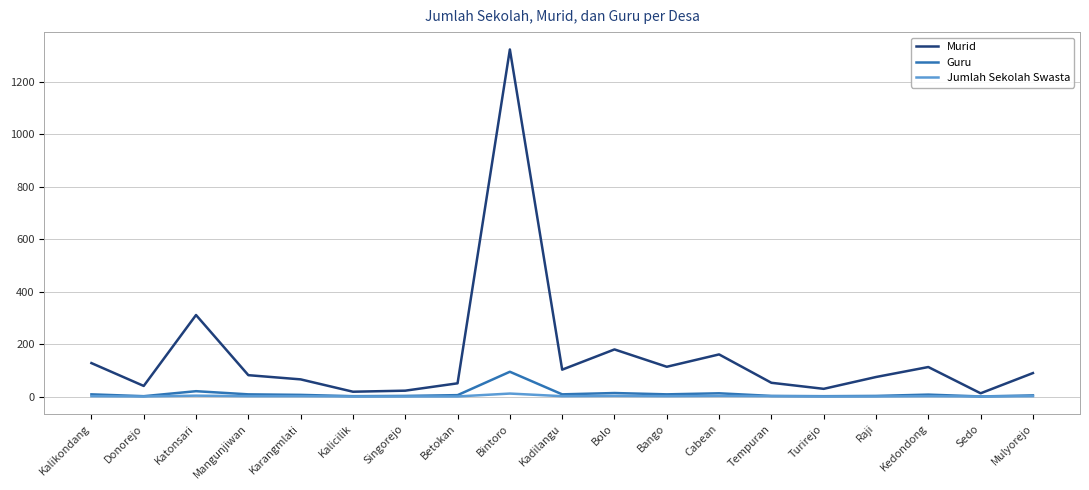

At which category is the sum across all series the highest?

Bintoro